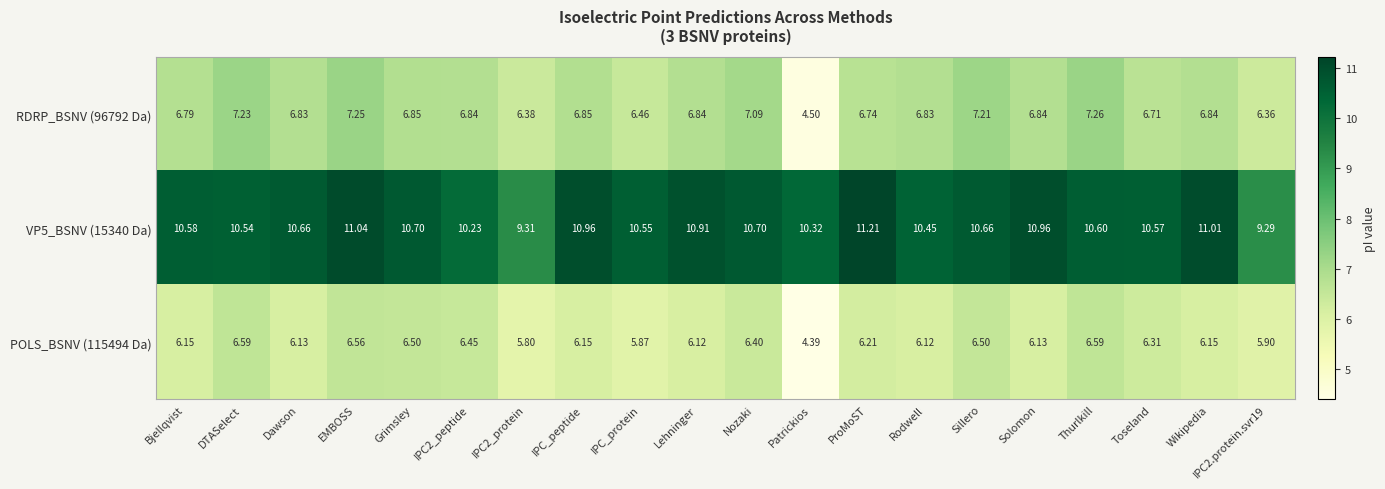

At IPC_protein, list the series in order from smallest to largest.

POLS_BSNV (115494 Da), RDRP_BSNV (96792 Da), VP5_BSNV (15340 Da)